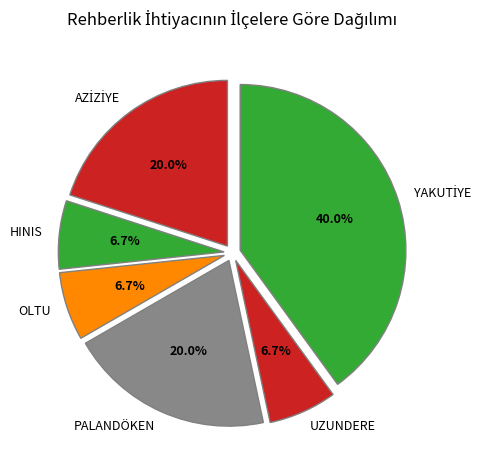

What portion of the pie excludes UZUNDERE?

93.3%